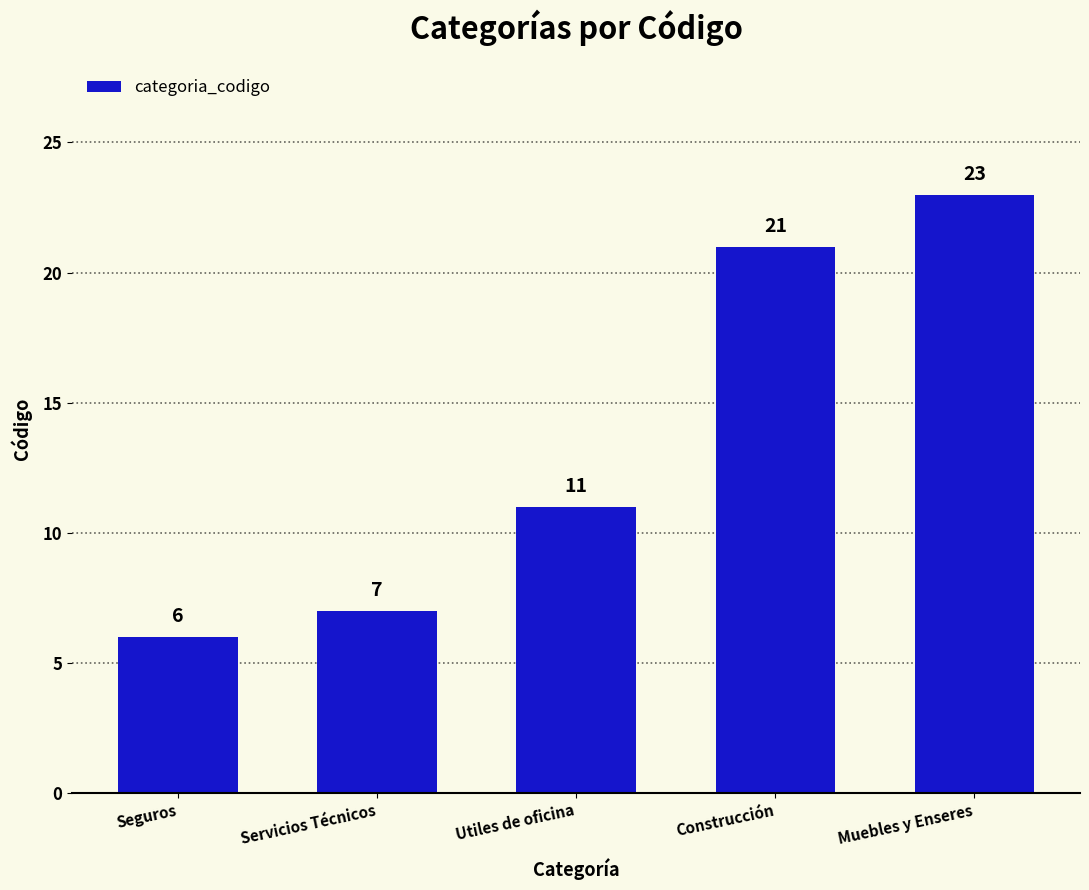

The value at Seguros is 6. True or false?

True